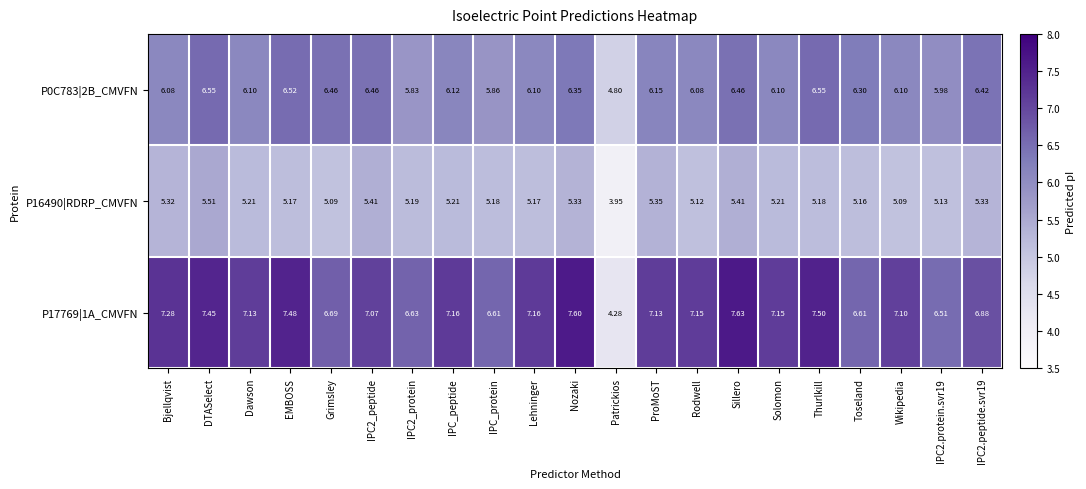

Where does the P17769|1A_CMVFN series first go above 7?

Bjellqvist